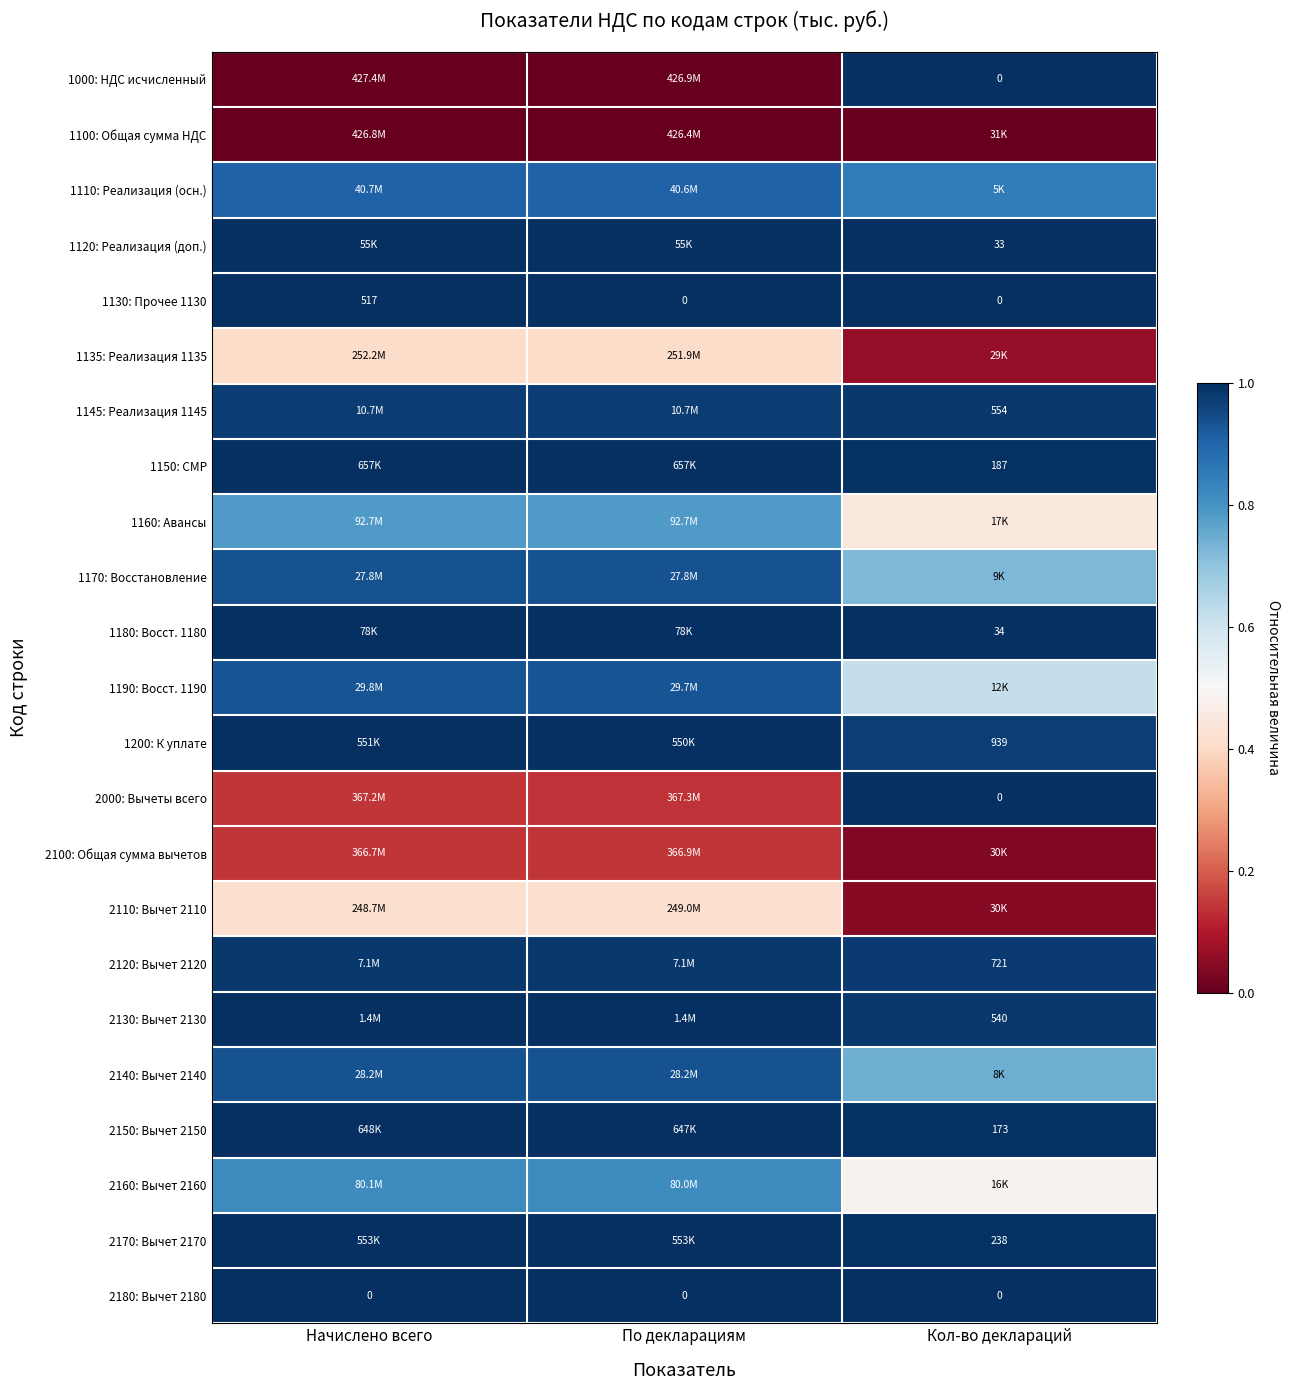

Which series has the largest range (max minus min)?

1000: НДС исчисленный